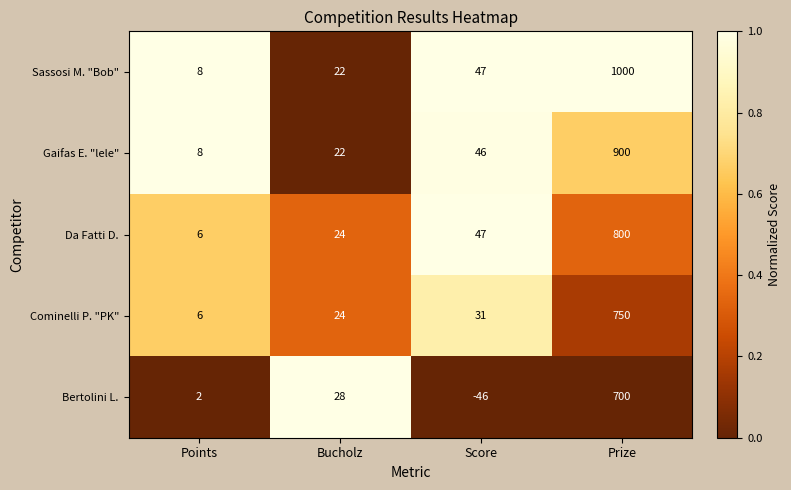

What is the sum of all Da Fatti D. values?

877